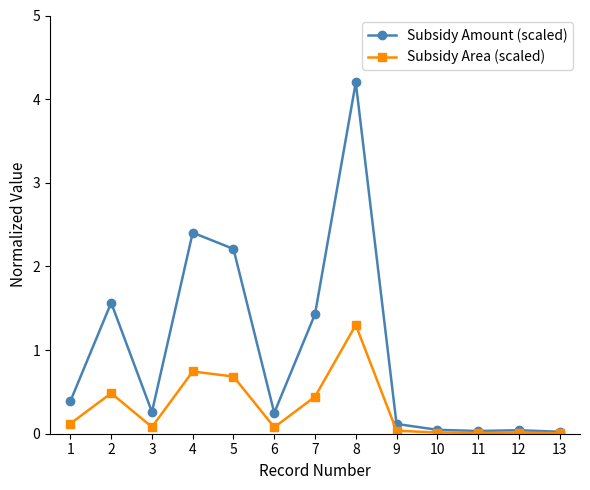

Is the value of Subsidy Area (scaled) at 4 greater than the value of Subsidy Amount (scaled) at 3?

Yes